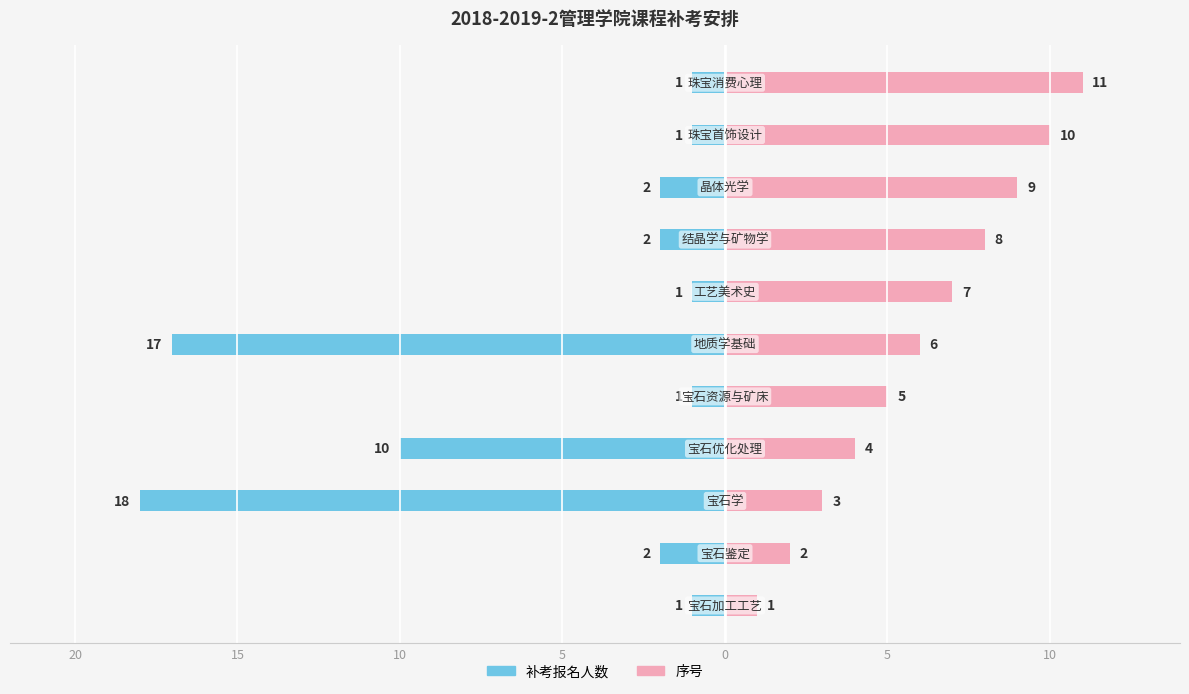

What are all the series names shown in the legend?

补考报名人数, 序号